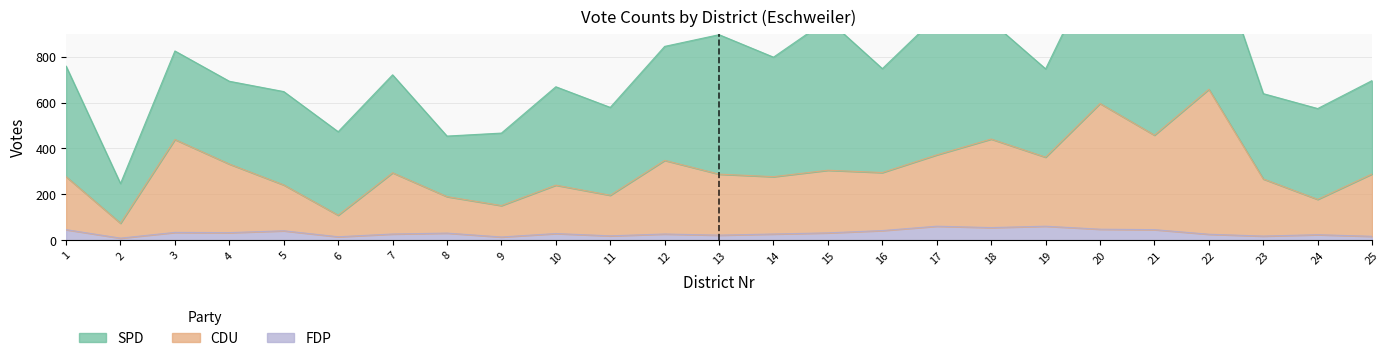

What is the smallest value displayed?

9